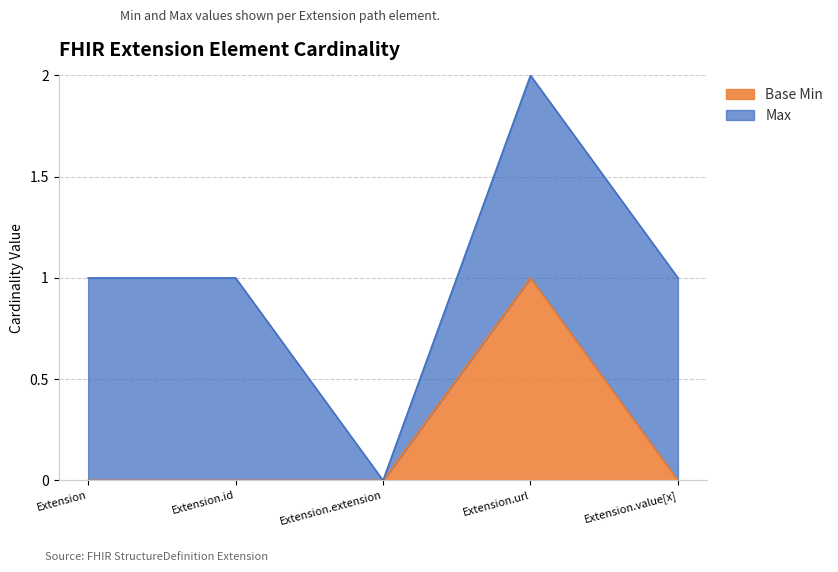

What position from the right is Extension.url?

2